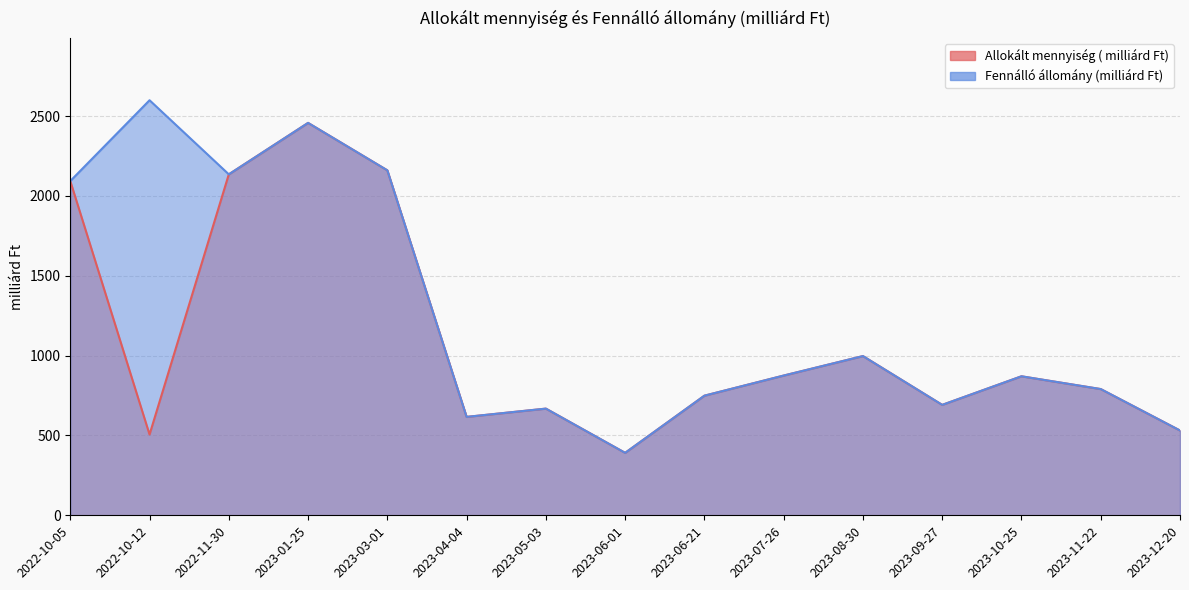

At which category does Allokált mennyiség ( milliárd Ft) reach its first local valley?

2022-10-12